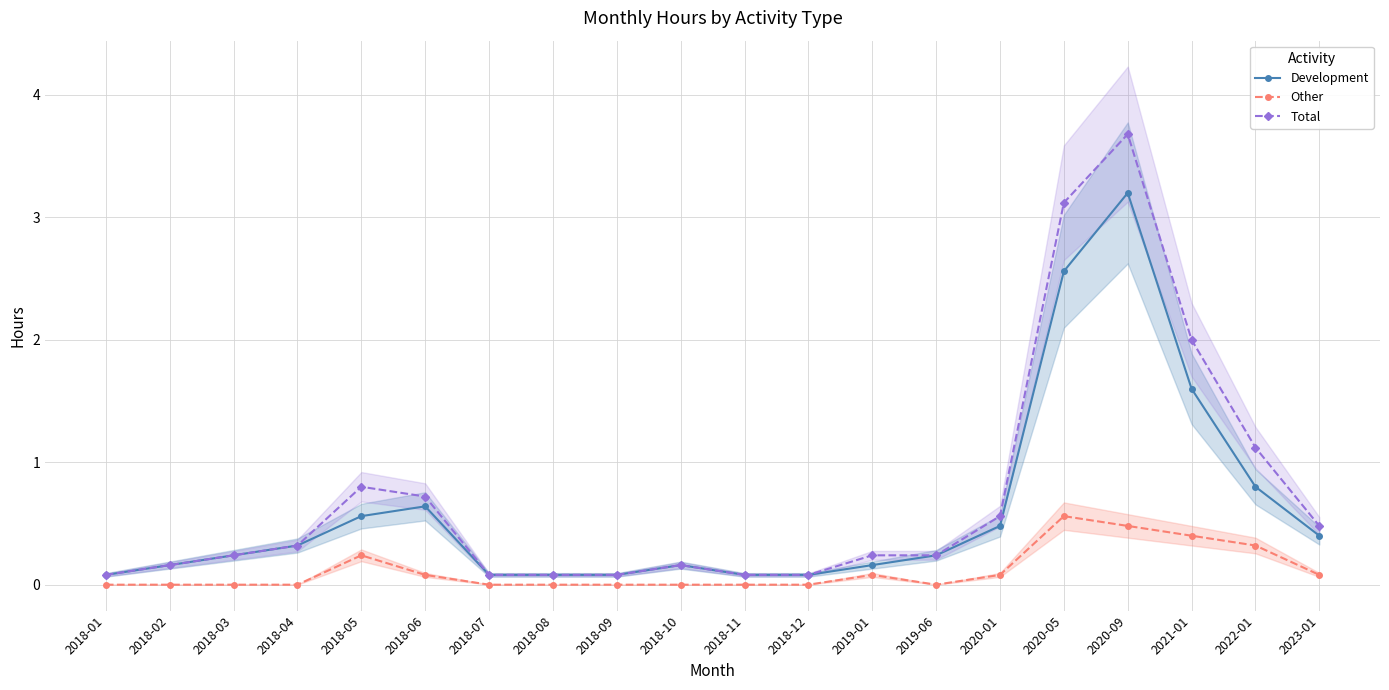

How many values in the Other series exceed 0?

9